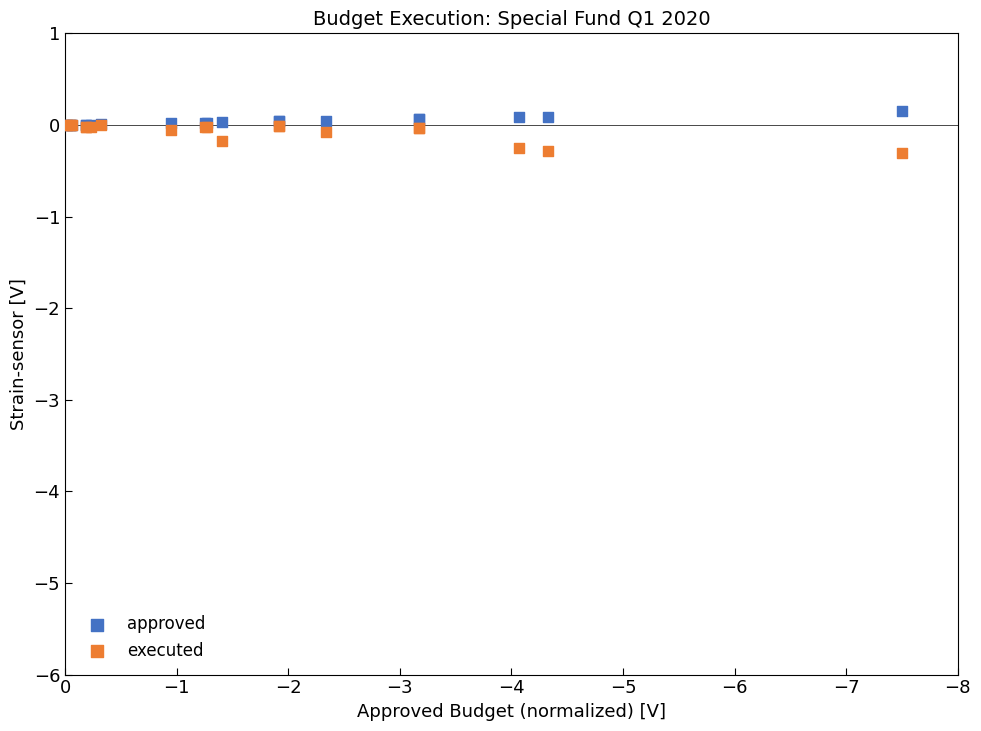

What are all the series names shown in the legend?

approved, executed